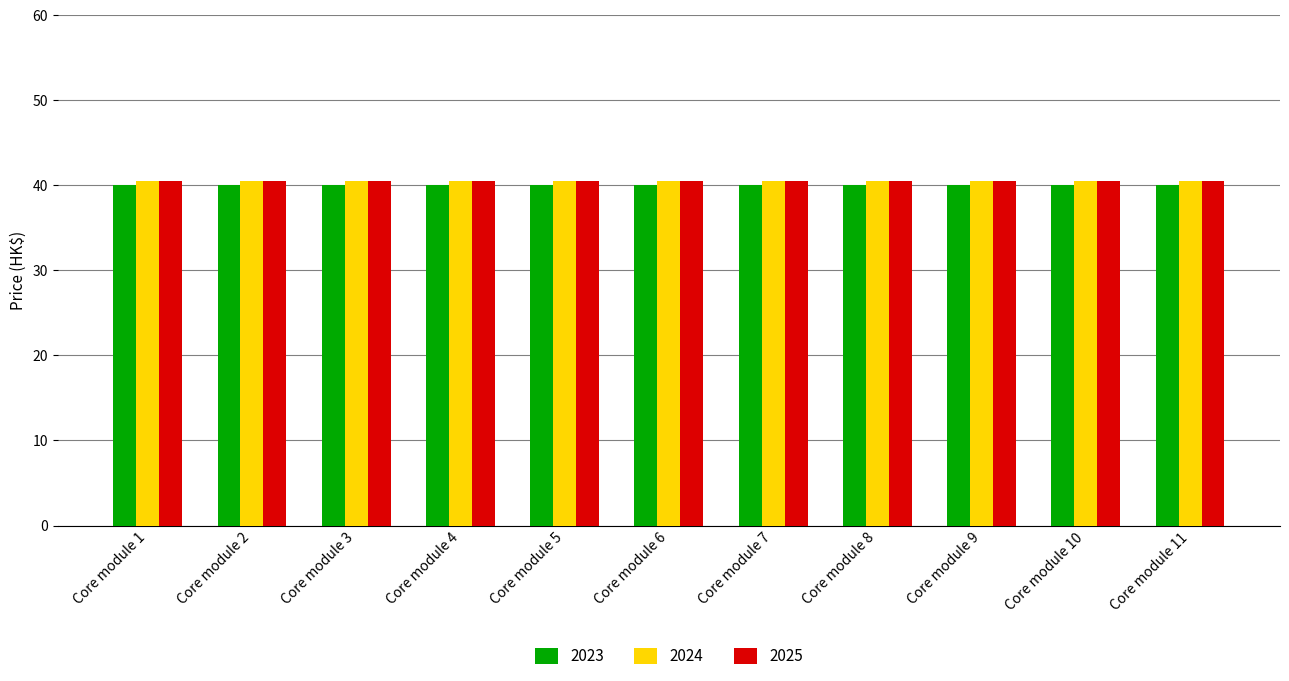

How many data points does each series have?

11